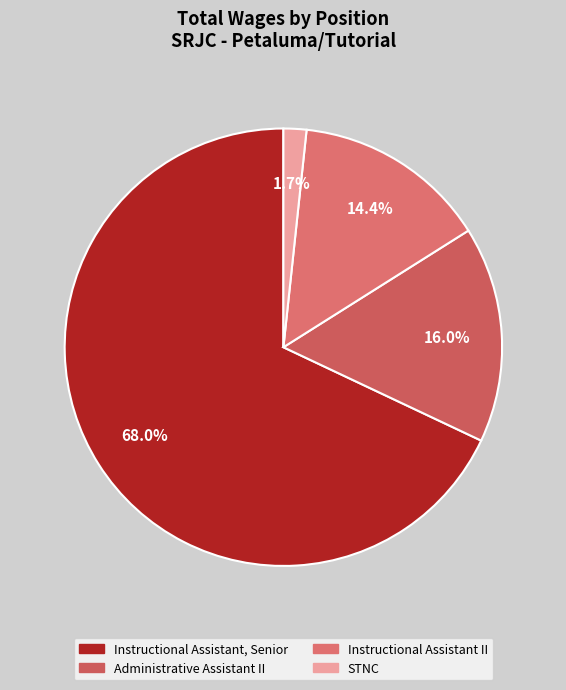

To the nearest percent, what percentage of the pie is STNC?

2%